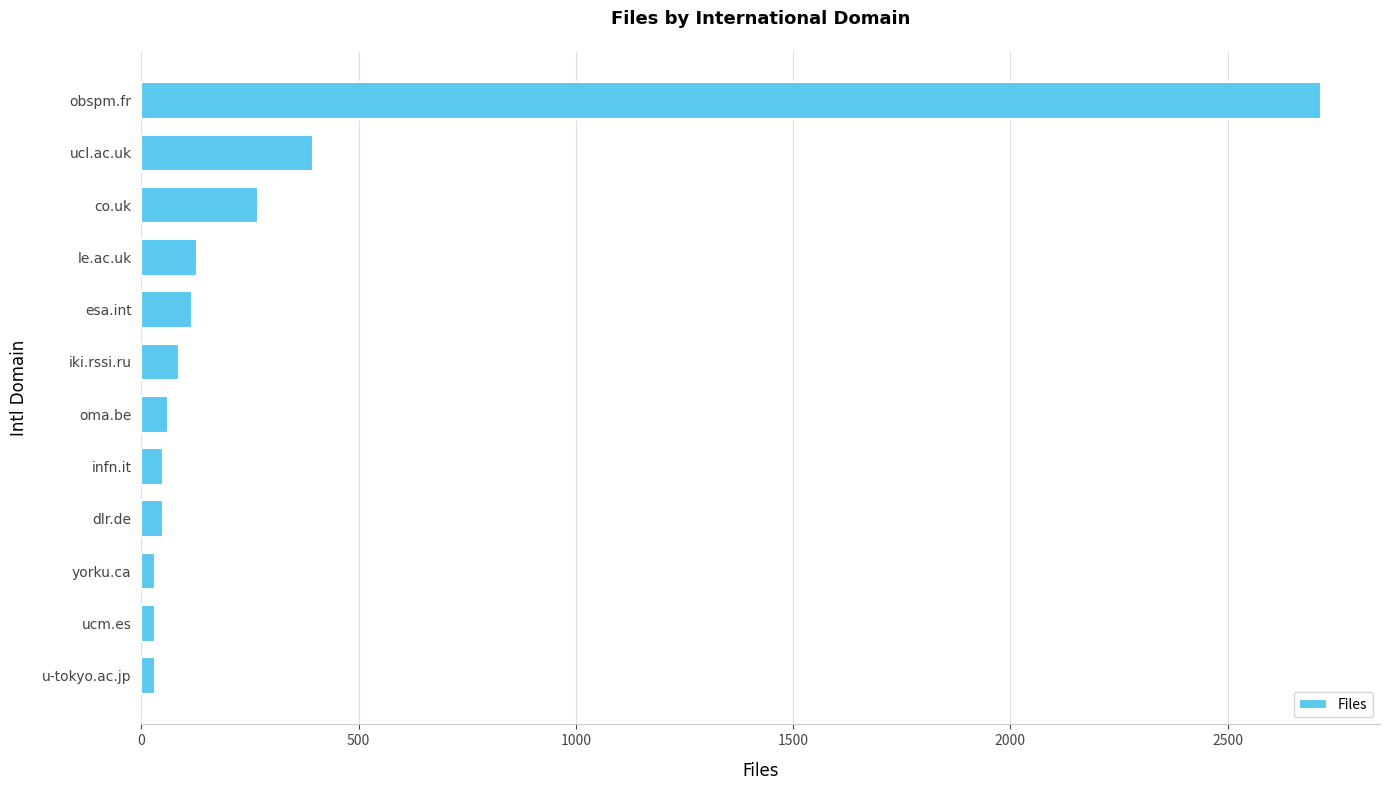

Reading top to bottom, list all the values displayed in this chart.

2715	395	268	128	116	88	62	50	50	32	32	32